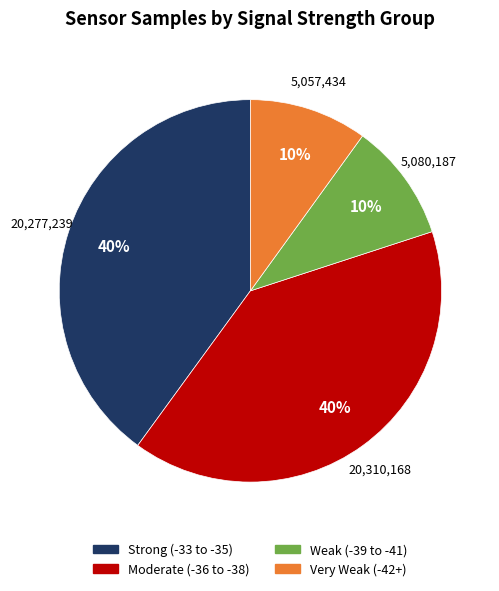

Is there a majority slice in this chart?

No